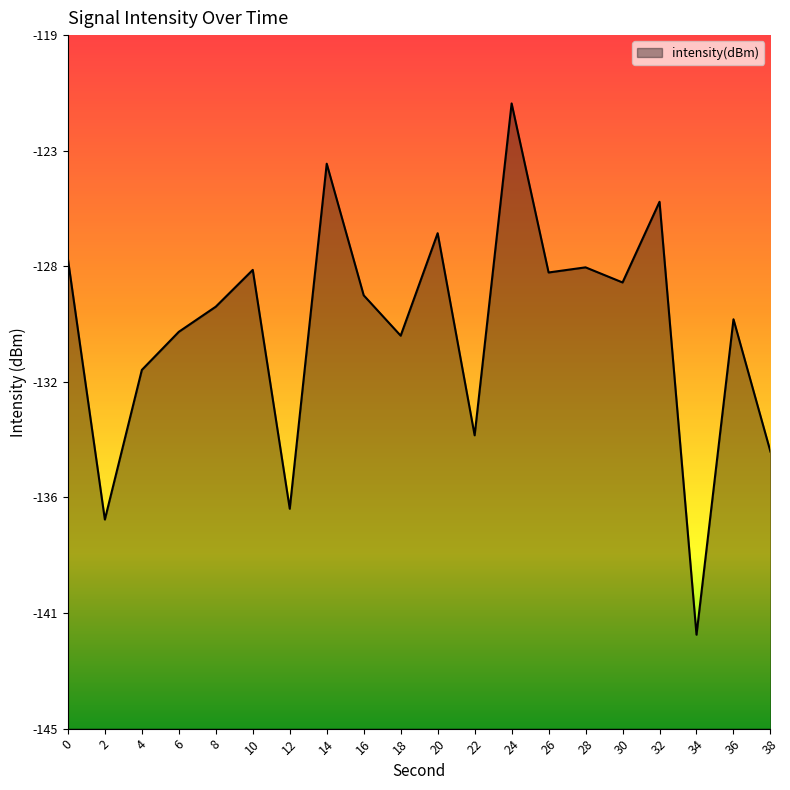

Where is the data nearest to the value -131?

4